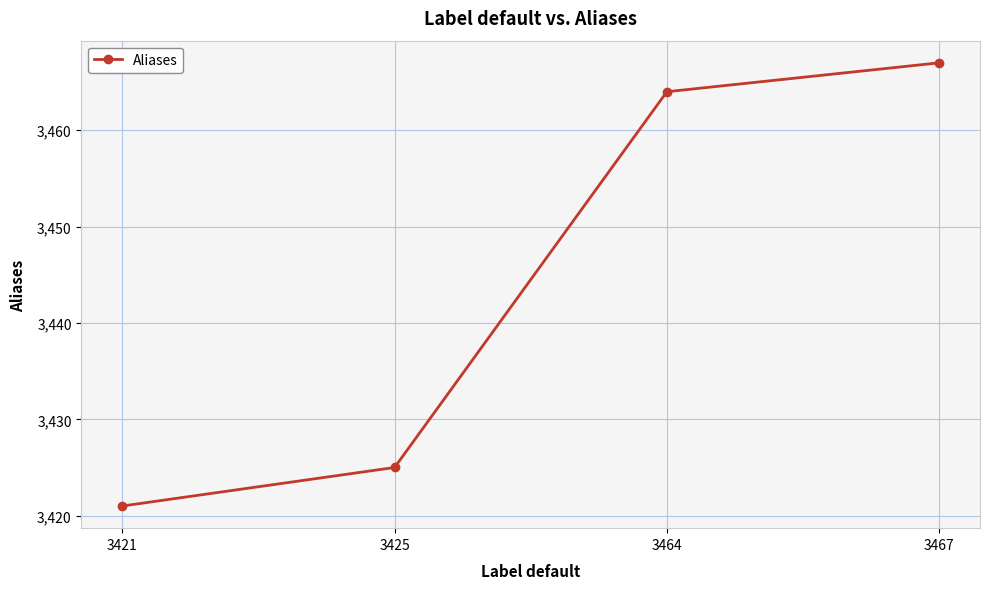

What is the change in value from 3421 to 3467?

+46